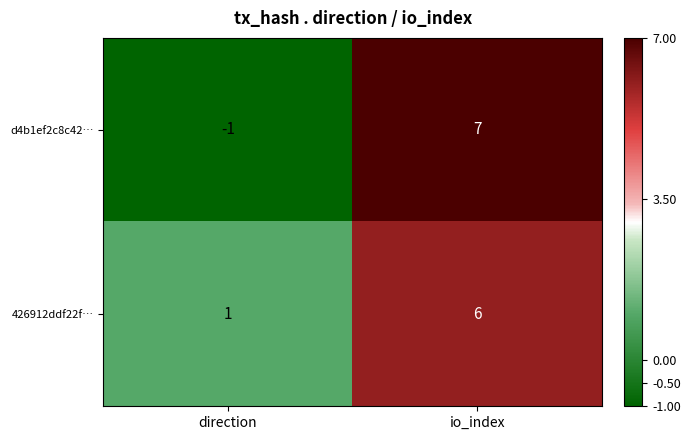

Which label corresponds to the smallest value in the chart?

direction